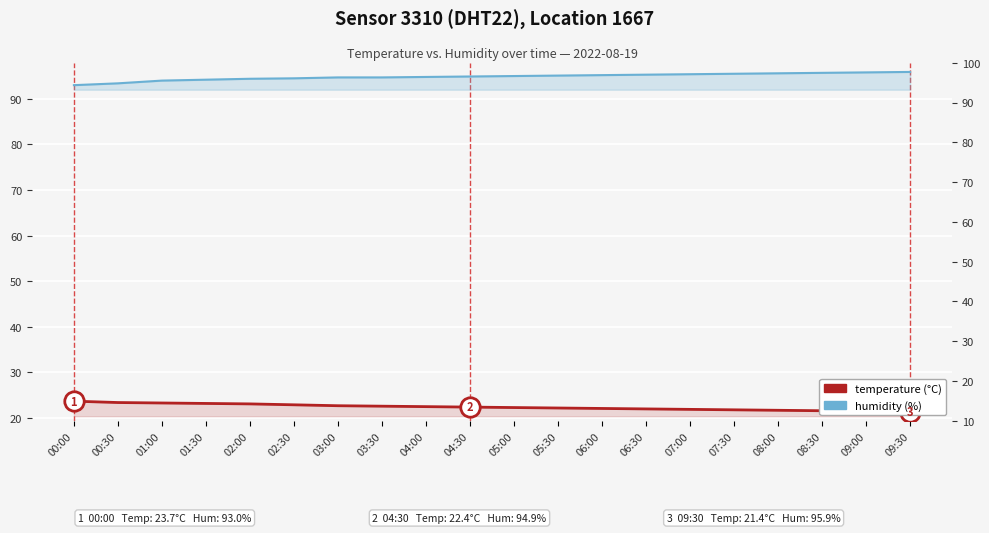

Reading left to right, list all the values displayed in this chart.

humidity: 00:00=93.0	00:30=93.4	01:00=94.0	01:30=94.2	02:00=94.4	02:30=94.5	03:00=94.7	03:30=94.7	04:00=94.8	04:30=94.9	05:00=95.0	05:30=95.1	06:00=95.2	06:30=95.3	07:00=95.4	07:30=95.5	08:00=95.6	08:30=95.7	09:00=95.8	09:30=95.9
temperature: 00:00=23.7	00:30=23.4	01:00=23.3	01:30=23.2	02:00=23.1	02:30=22.9	03:00=22.7	03:30=22.6	04:00=22.5	04:30=22.4	05:00=22.3	05:30=22.2	06:00=22.1	06:30=22.0	07:00=21.9	07:30=21.8	08:00=21.7	08:30=21.6	09:00=21.5	09:30=21.4